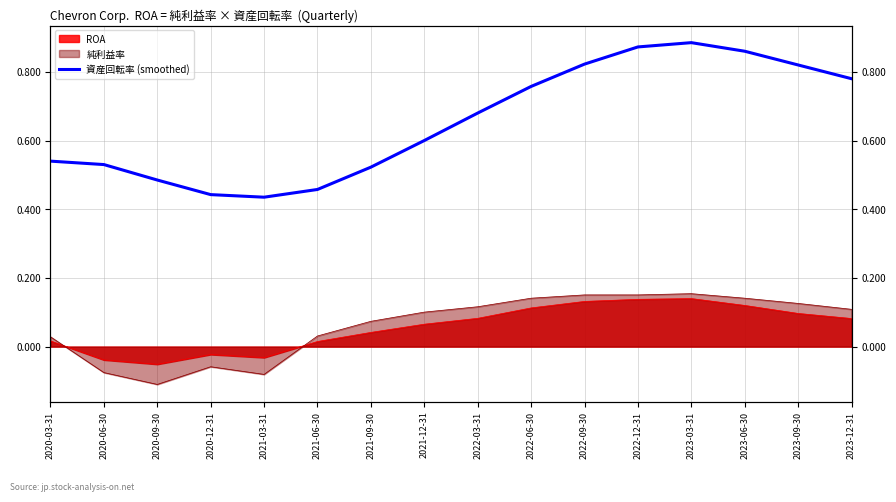

How many points are lower than both their immediate neighbors (excluding endpoints)?

1